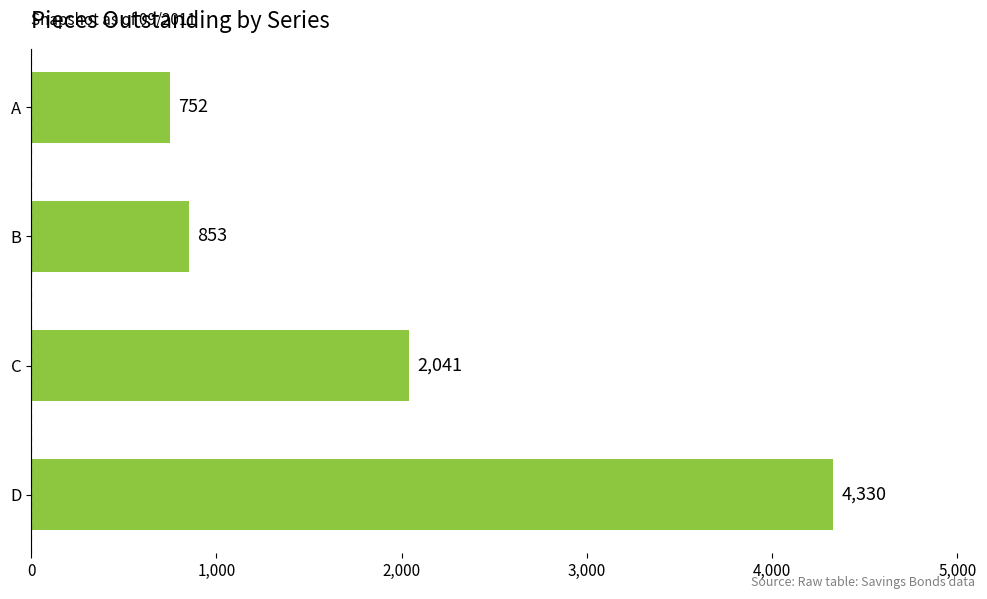

What is the change in value from A to B?

+101